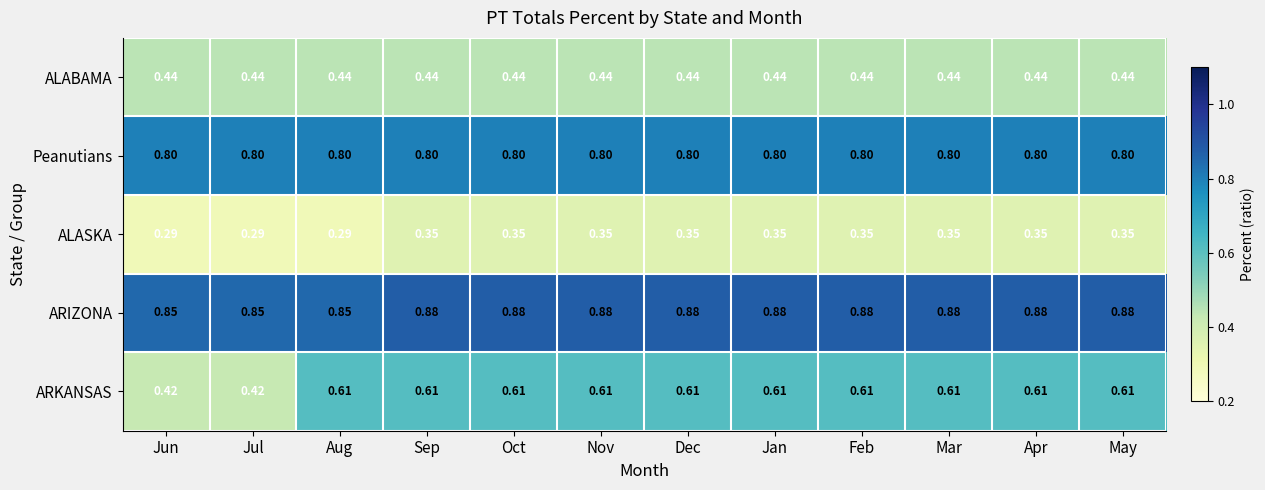

Is the value of ARIZONA at Jun greater than the value of ARKANSAS at Feb?

Yes